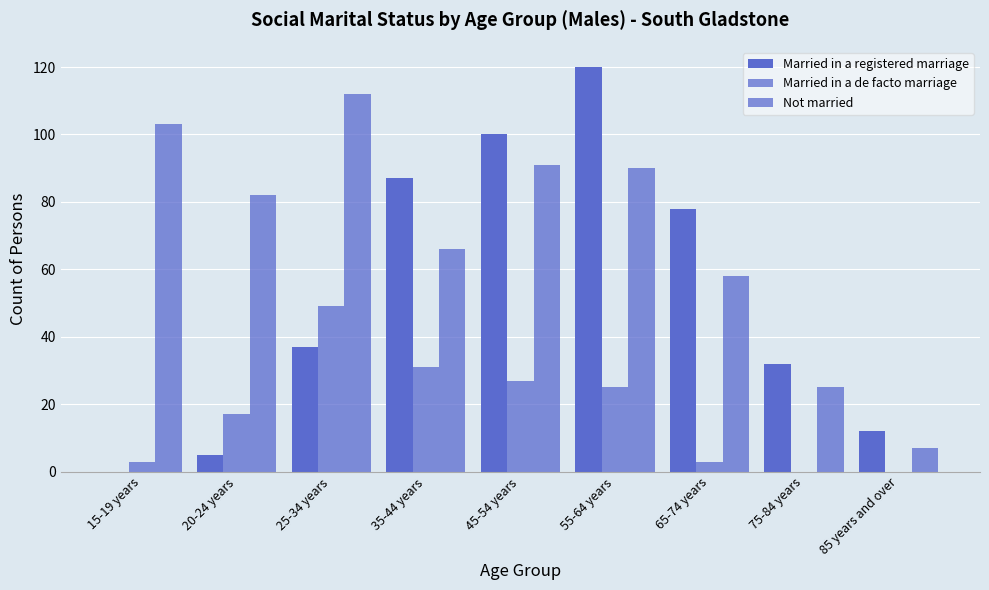

Reading left to right, transcribe all the data shown in this chart.

Married in a registered marriage: 0	5	37	87	100	120	78	32	12
Married in a de facto marriage: 3	17	49	31	27	25	3	0	0
Not married: 103	82	112	66	91	90	58	25	7